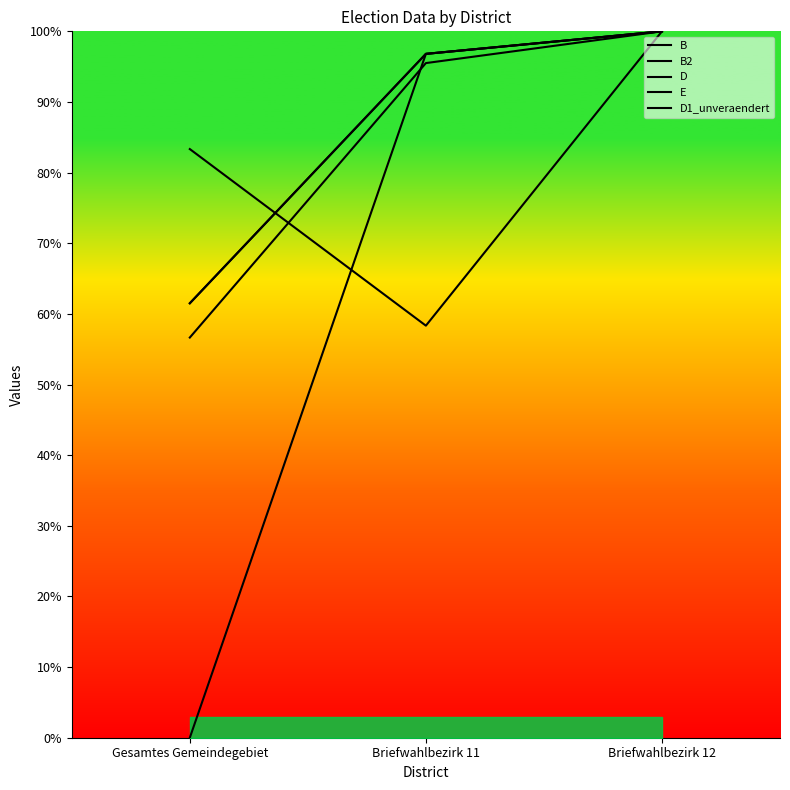

Between Briefwahlbezirk 11 and Briefwahlbezirk 12, which is larger?

Briefwahlbezirk 12